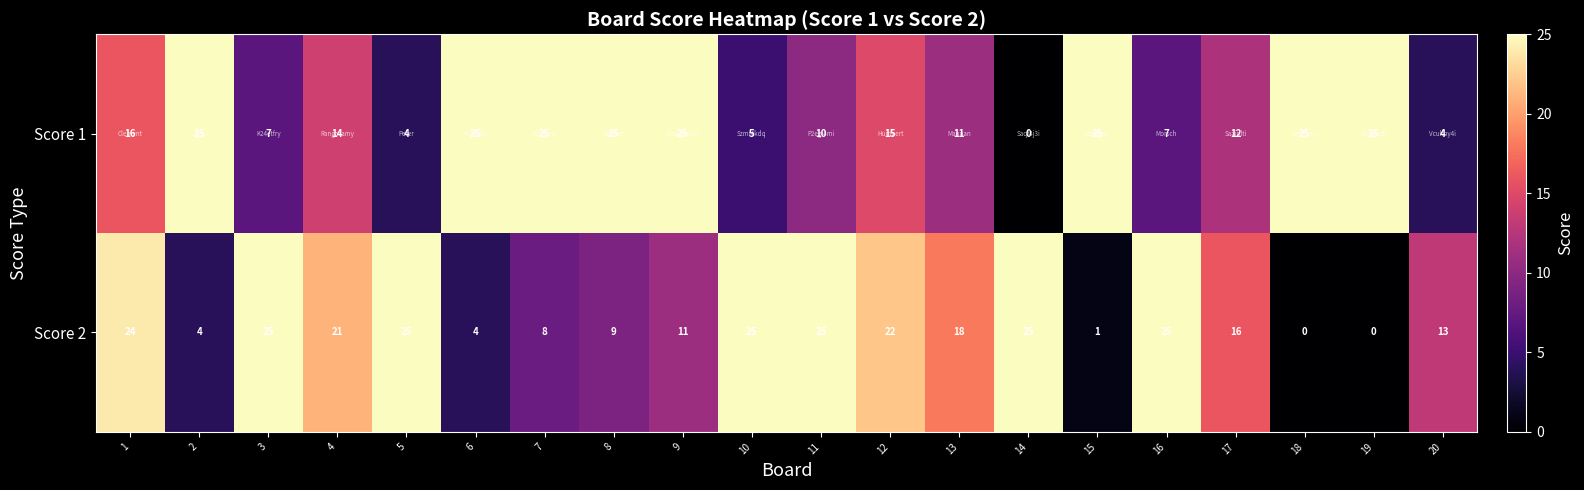

At which label does Score 1 reach its minimum?

14